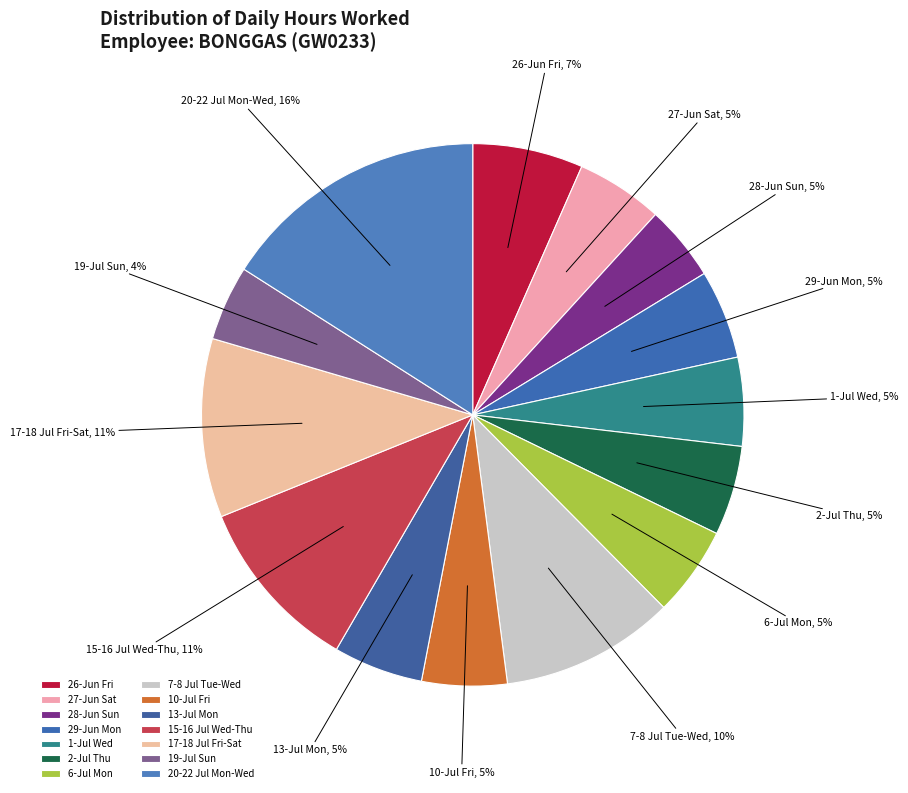

What is the largest slice in the pie chart?

20-22 Jul Mon-Wed